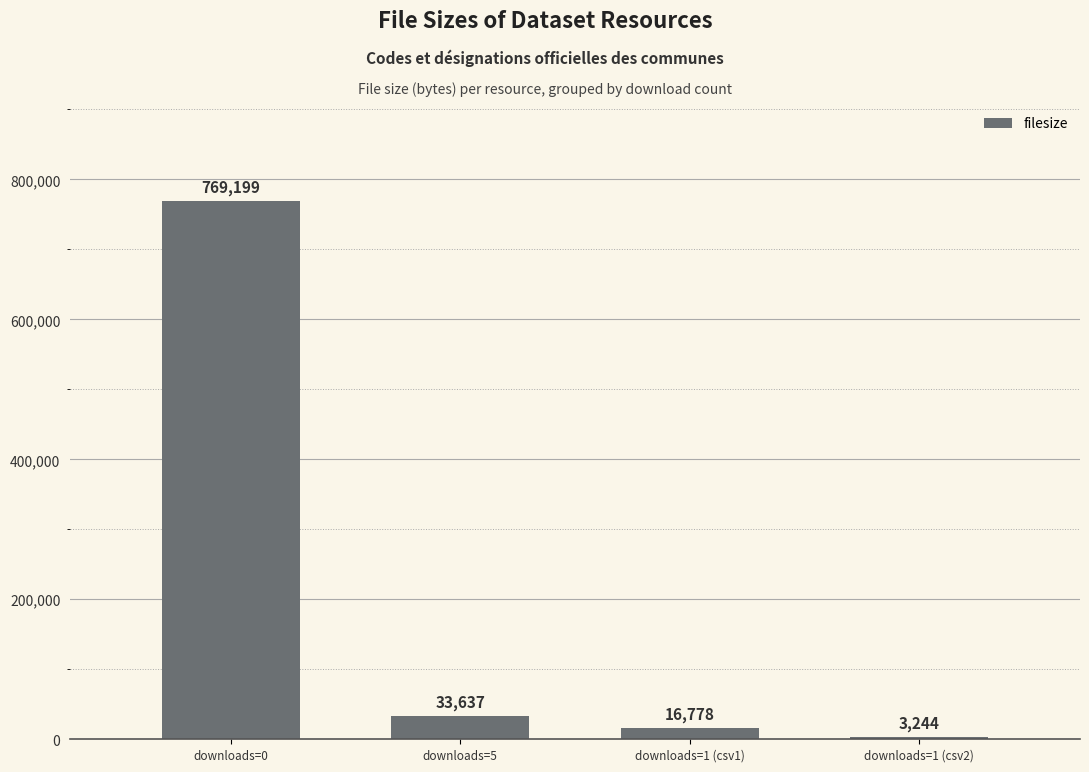

What is the label of the 3rd bar from the right?

downloads=5